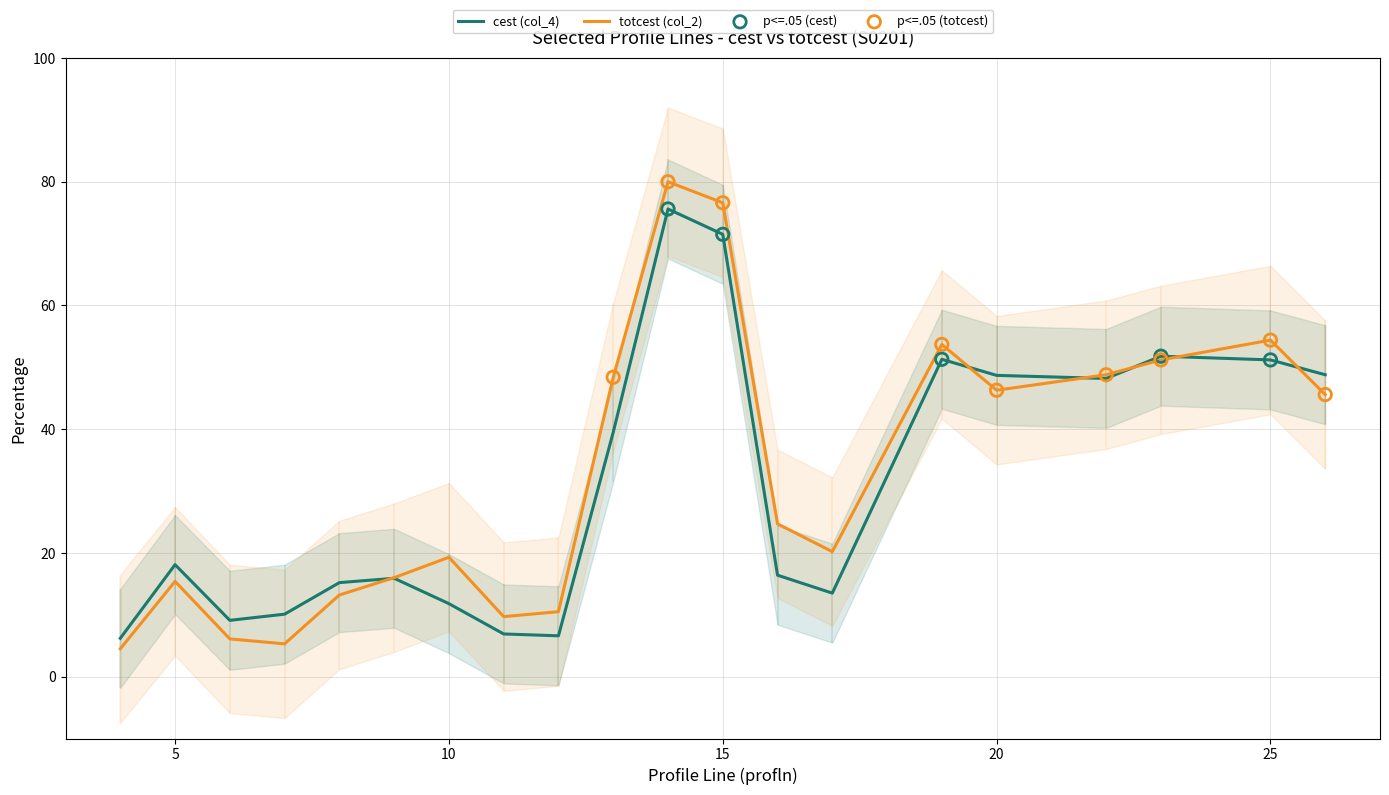

Which series reaches the maximum Y coordinate?

totcest (col_2)